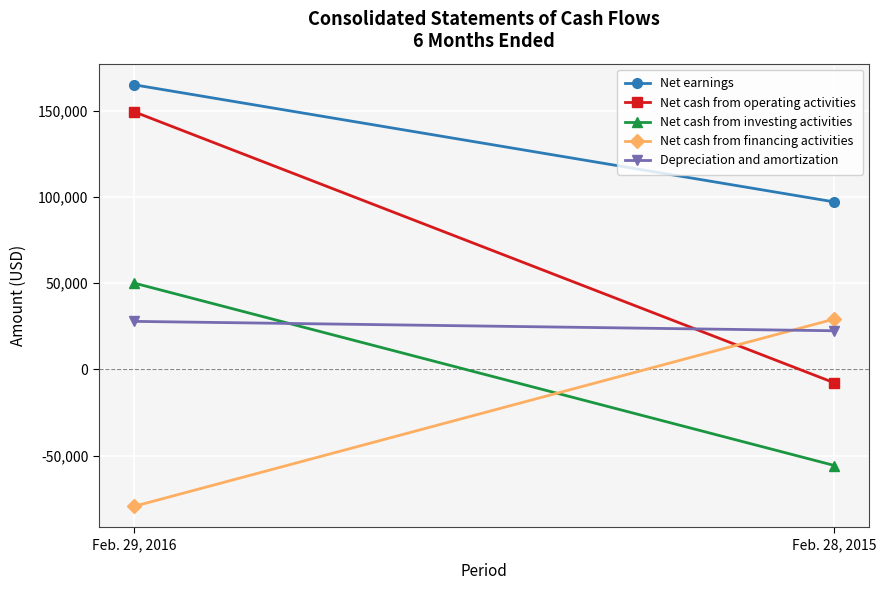

List the series in order of their peak value, highest first.

Net earnings, Net cash from operating activities, Net cash from investing activities, Net cash from financing activities, Depreciation and amortization